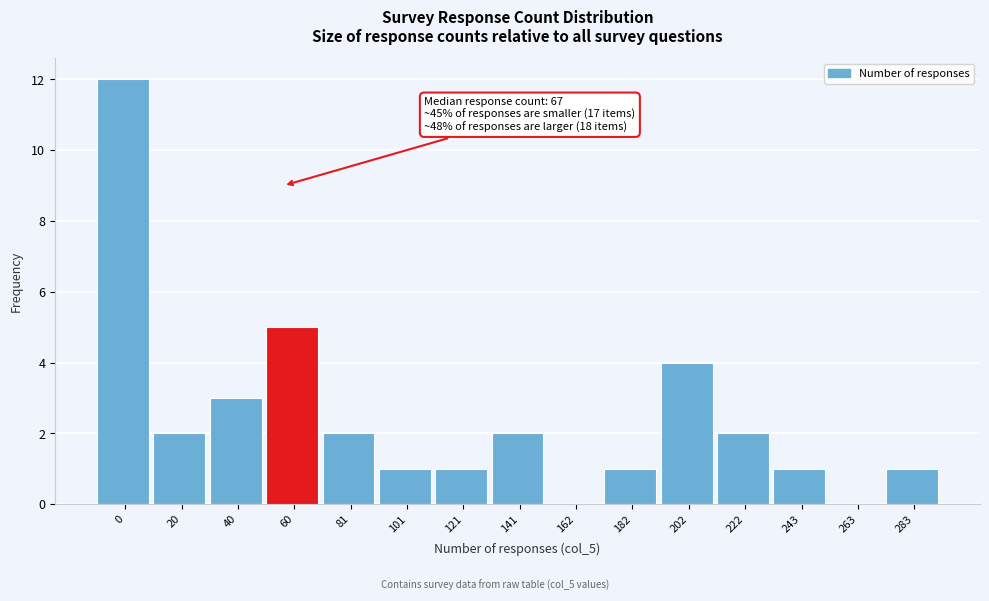

Reading left to right, list all the values displayed in this chart.

0=12	20=2	40=3	60=5	81=2	101=1	121=1	141=2	162=0	182=1	202=4	222=2	243=1	263=0	283=1